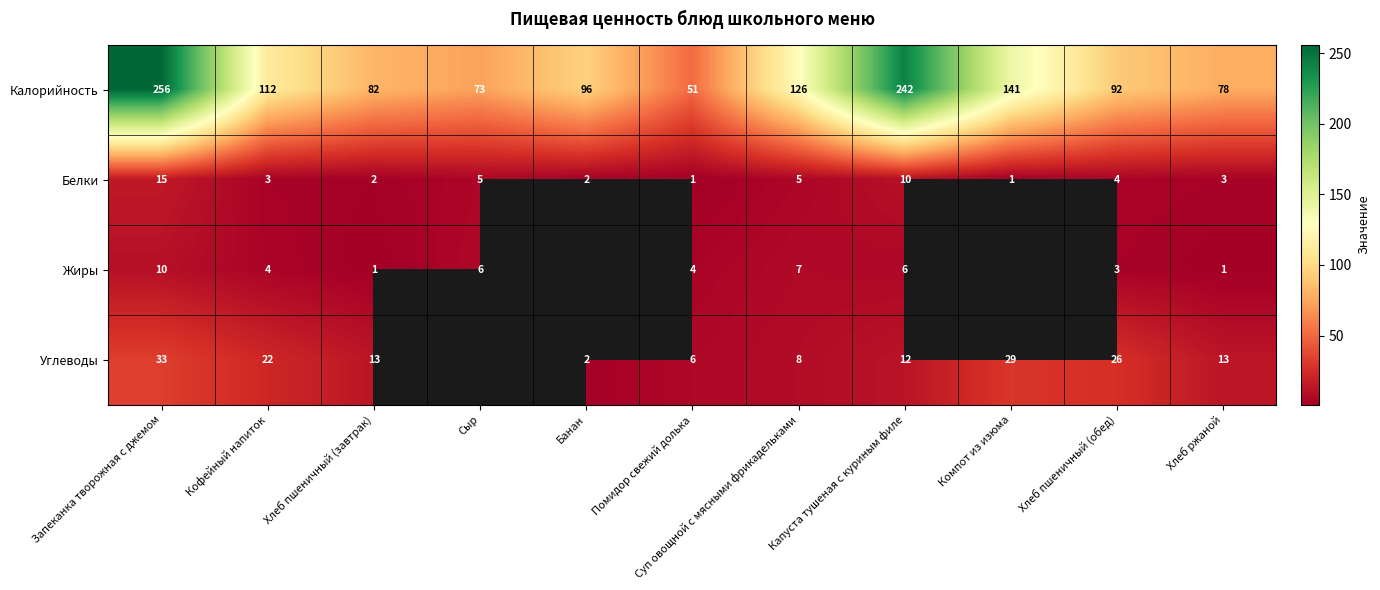

At which label is Белки closest to 8?

Капуста тушеная с куриным филе